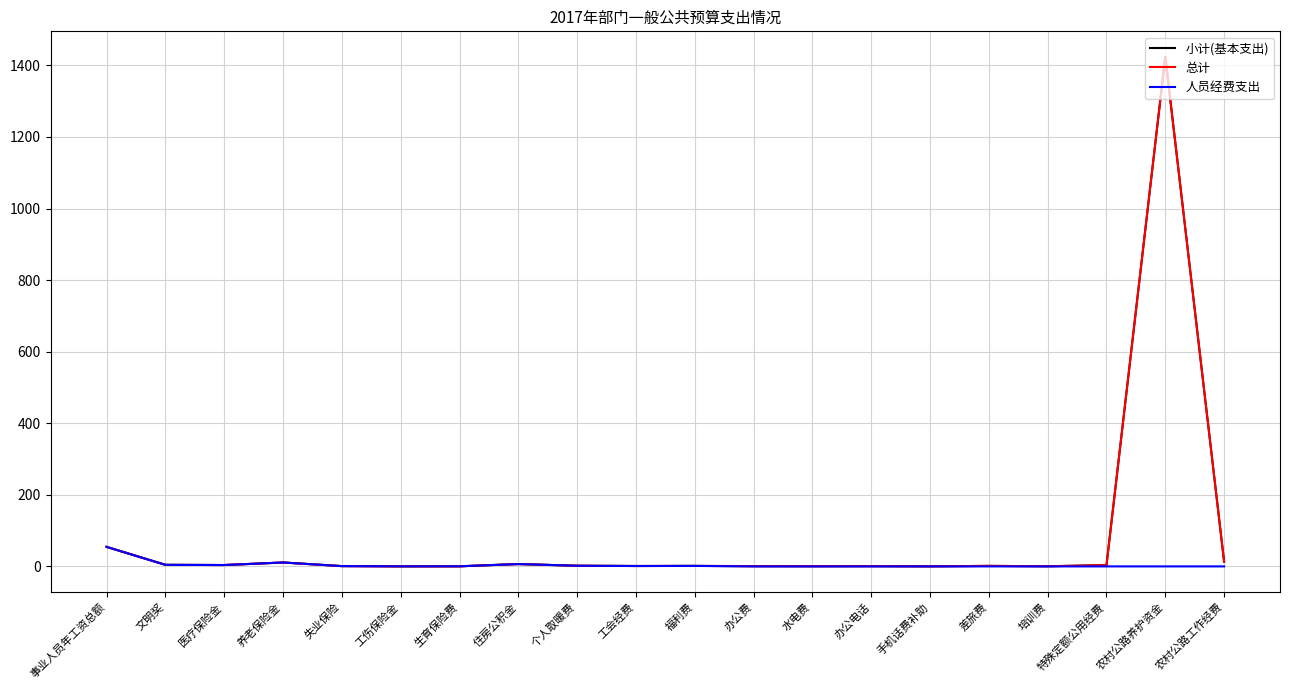

Does the chart display data point markers on the line(s)?

No